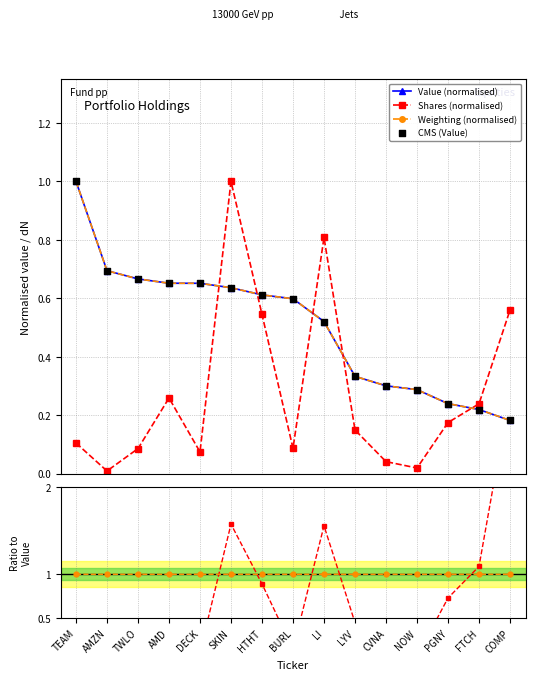

Which series reaches the maximum Y coordinate?

Shares / Value